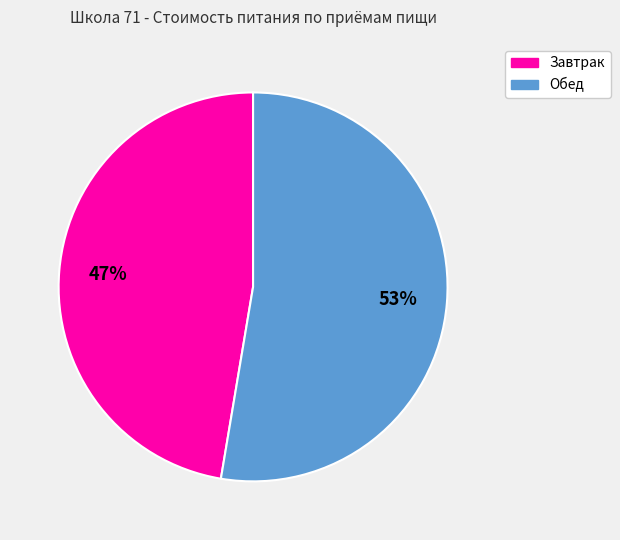

To the nearest percent, what portion does Обед represent?

53%